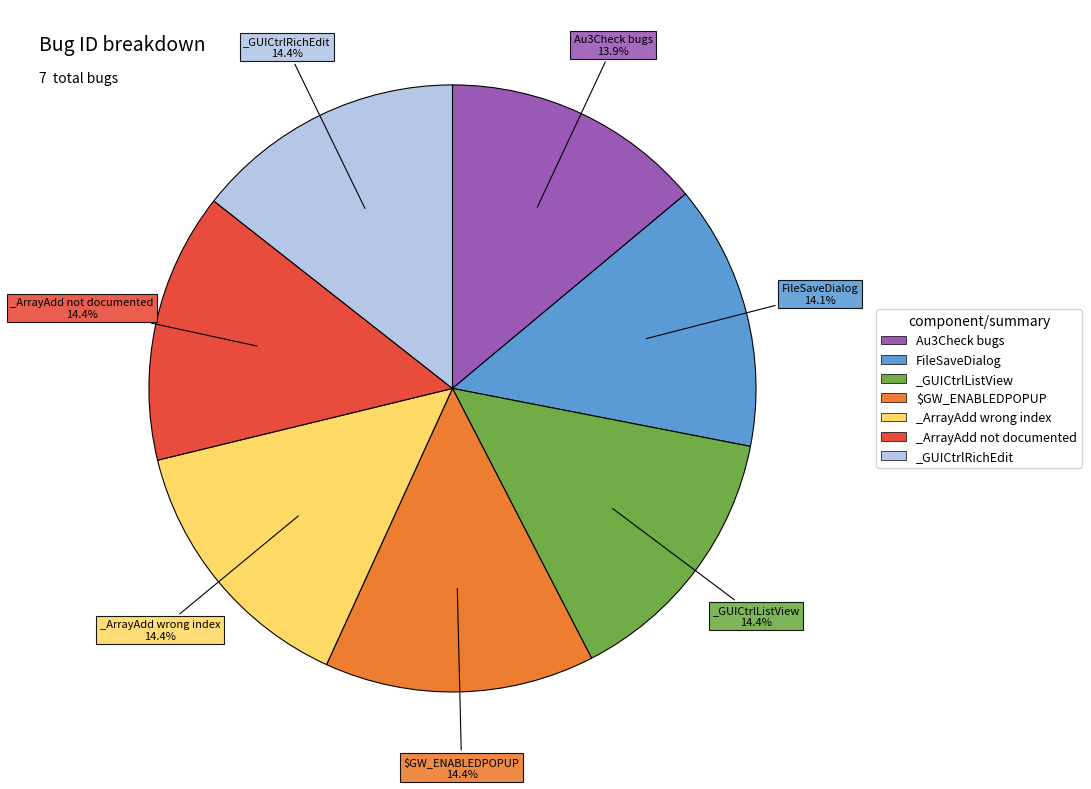

Does _ArrayAdd not documented represent more than half of the total?

No